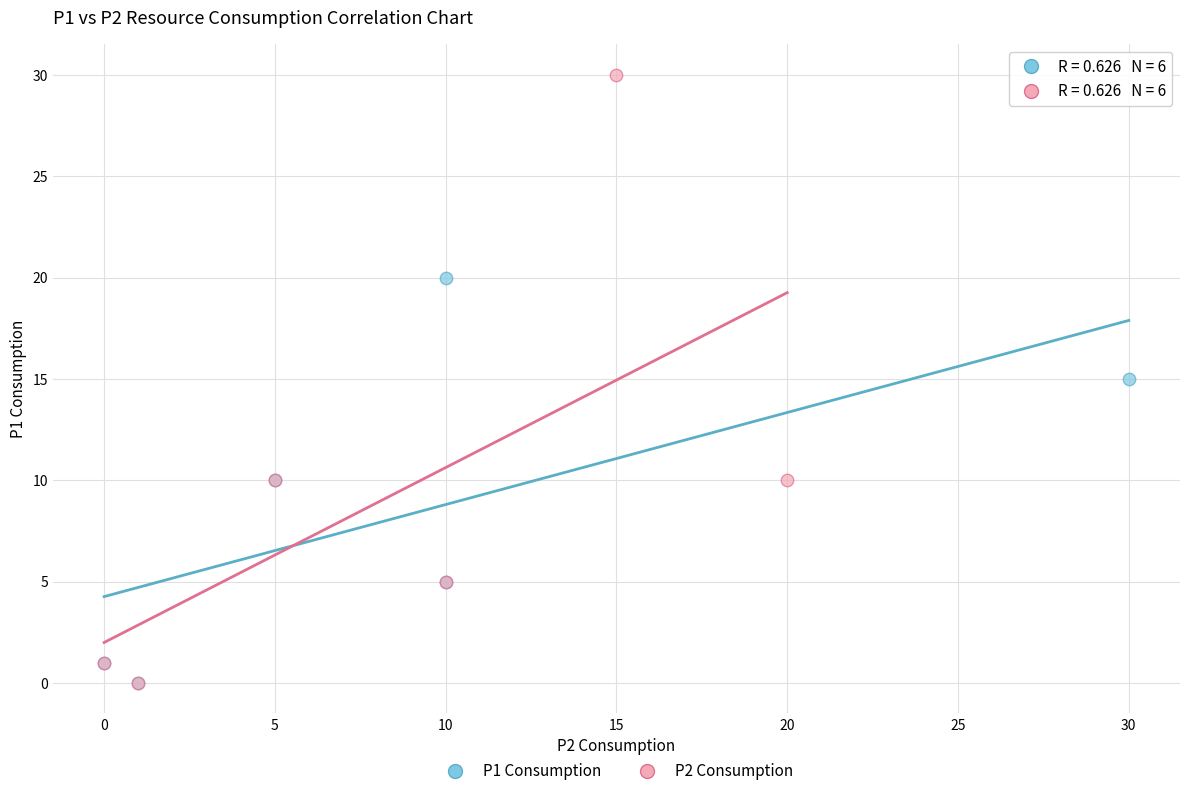

Which series has the largest Y range (max minus min)?

P2 Consumption